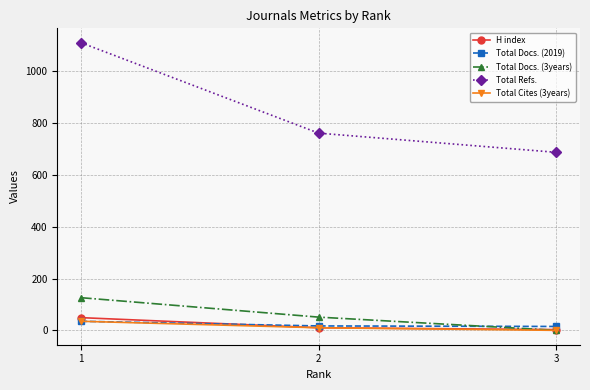

At which label is Total Docs. (3years) closest to 63?

2